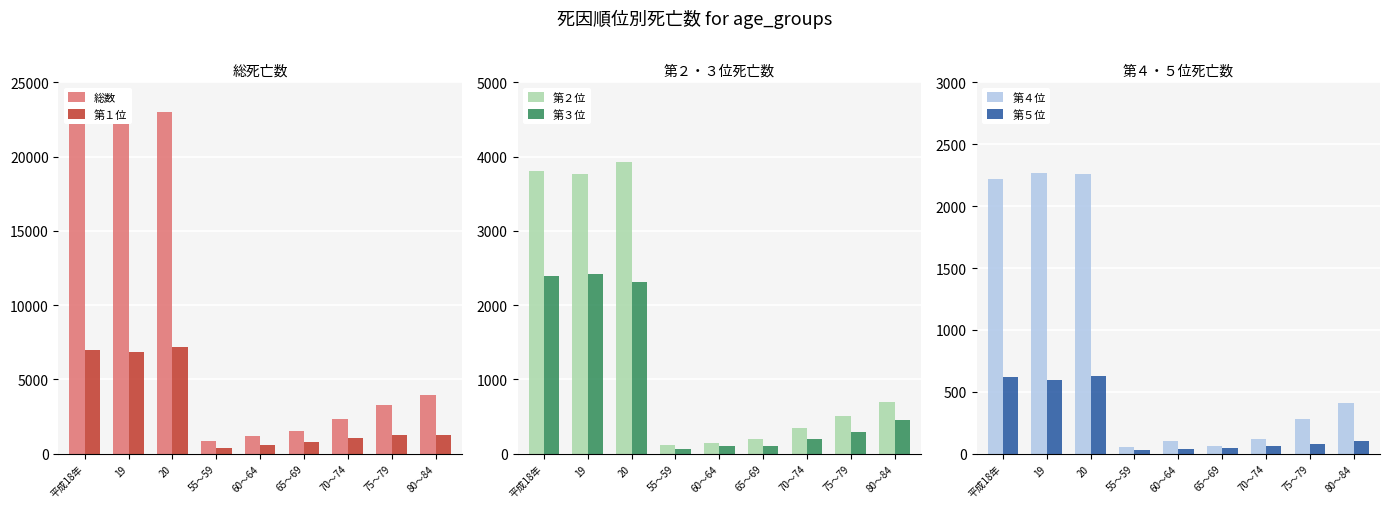

What is the label of the 1st bar from the left?

平成18年